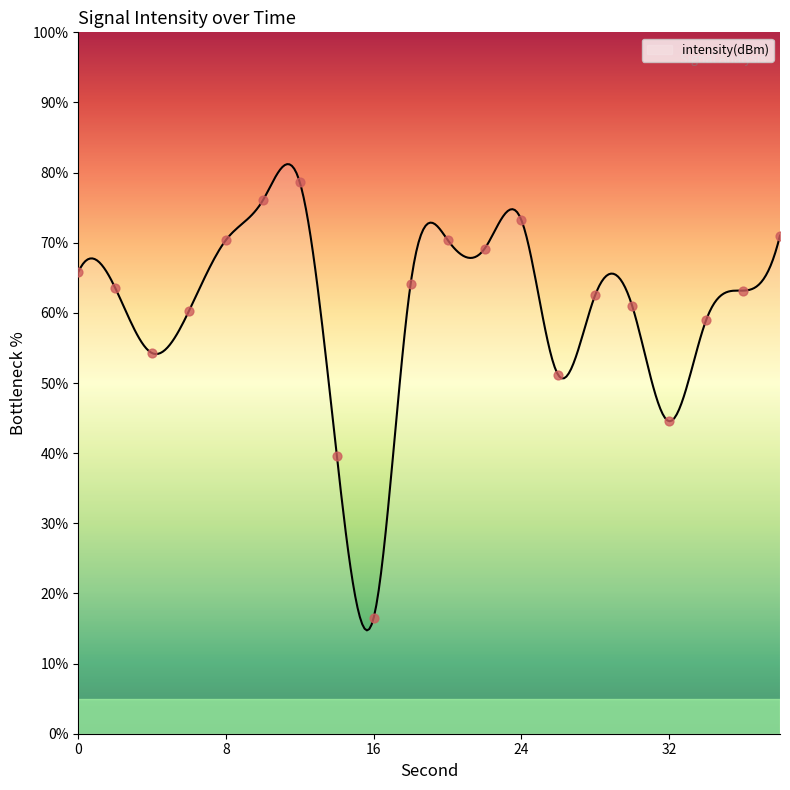

Approximately how many times larger is the value at 38 compared to 36?

1.1